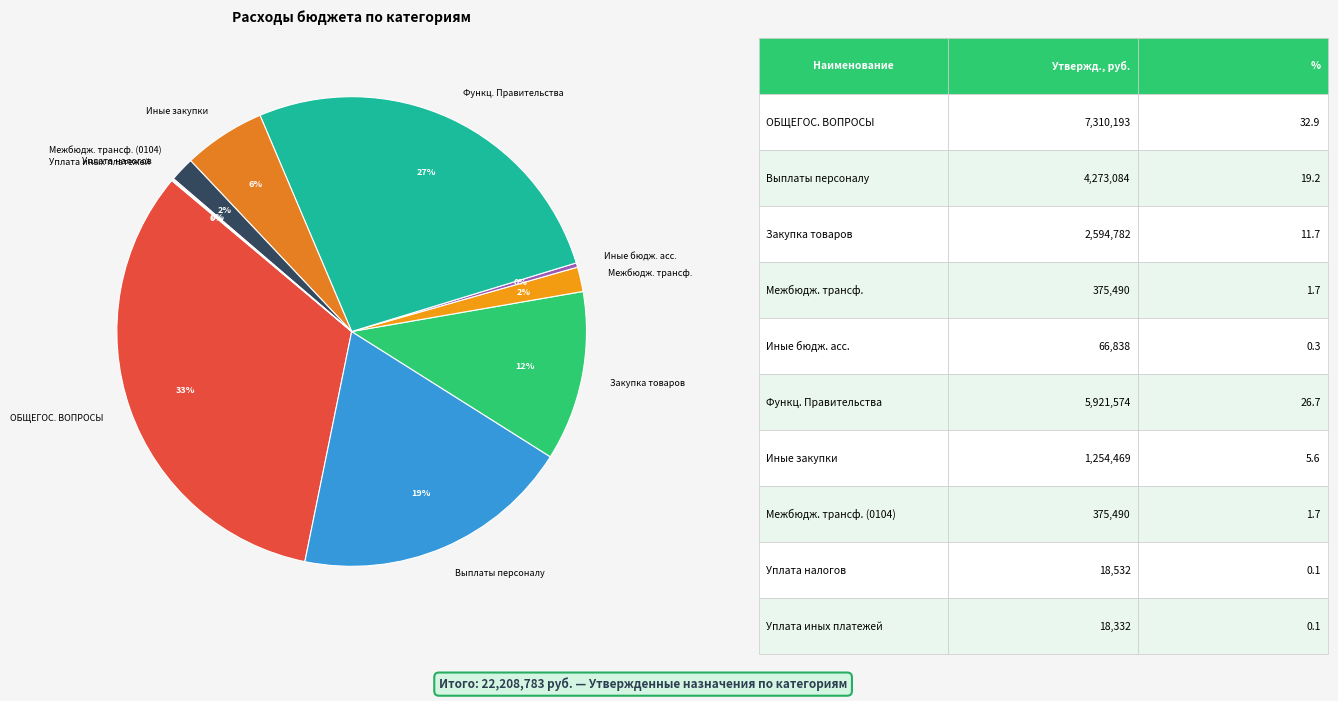

To the nearest percent, what portion does Закупка товаров represent?

12%